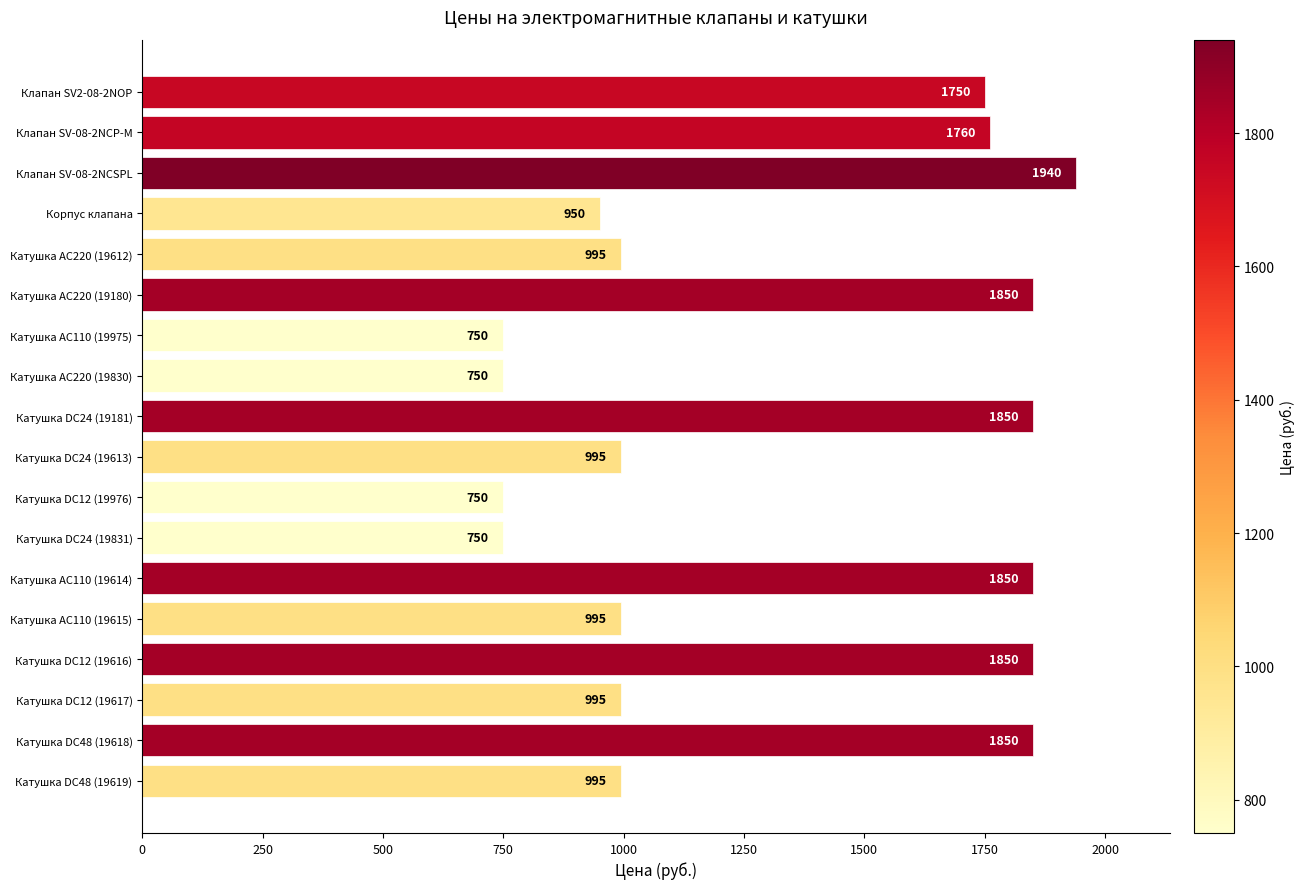

What is the greatest value displayed?

1940